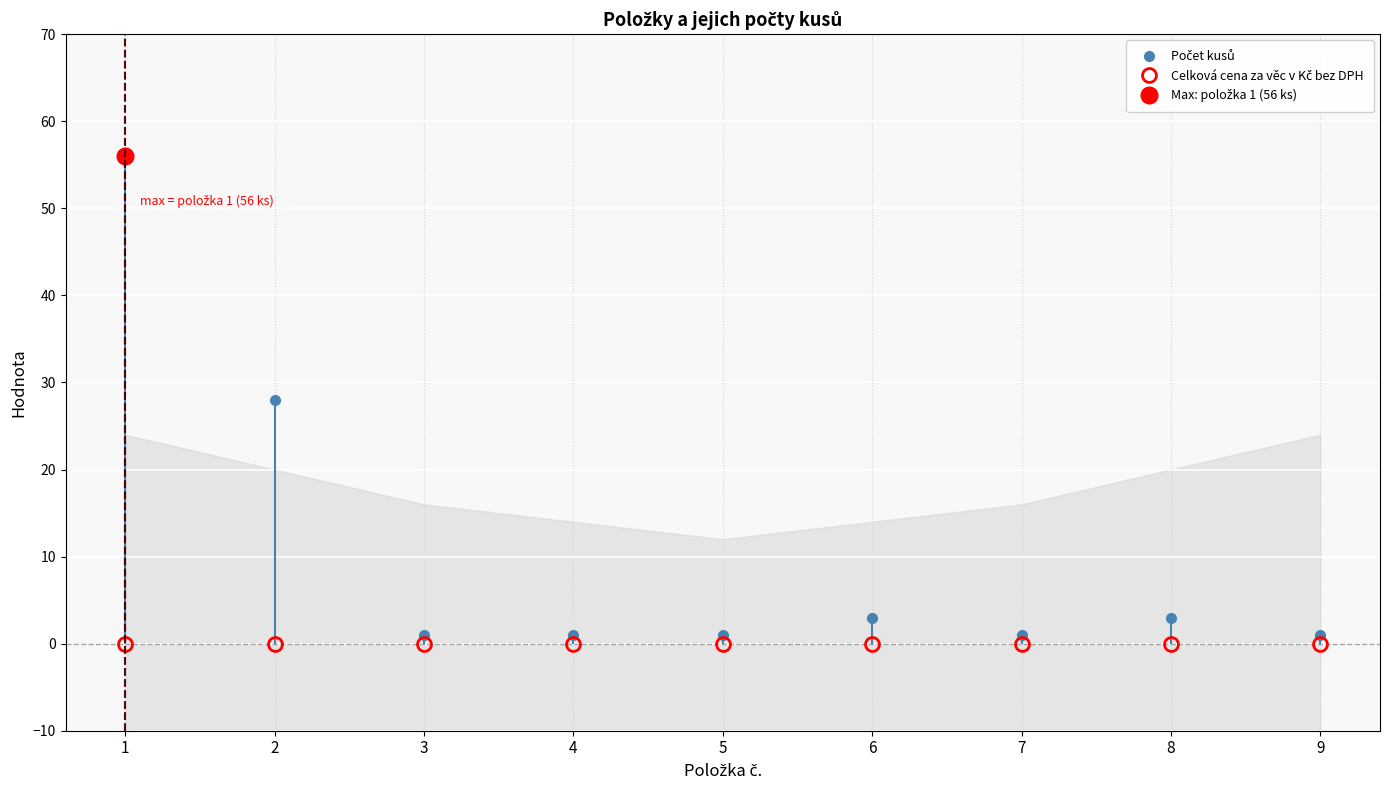

Reading left to right, transcribe all the data shown in this chart.

Celková cena za věc v Kč bez DPH: 0	0	0	0	0	0	0	0	0
Počet kusů: 56	28	1	1	1	3	1	3	1